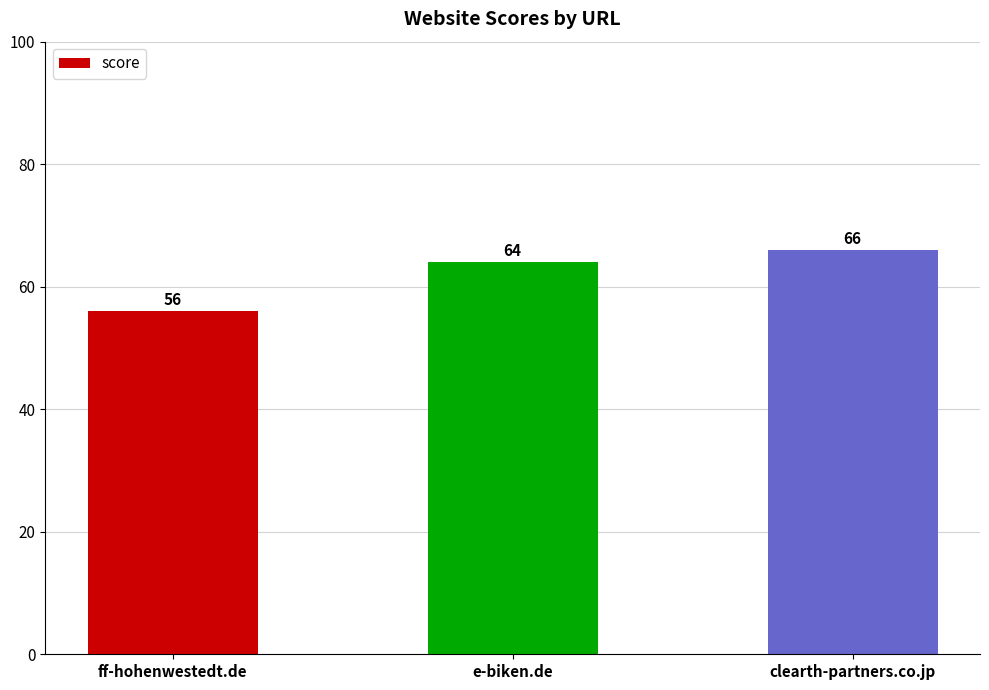

What is the label of the 2nd bar from the right?

e-biken.de